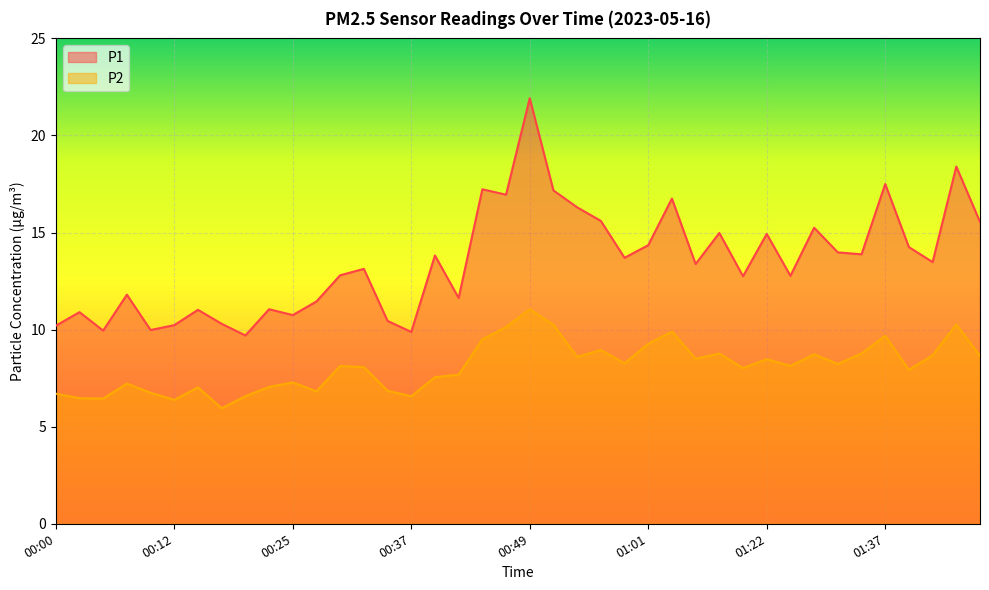

What is the value of the P2 point at the 27th from the left?

9.9